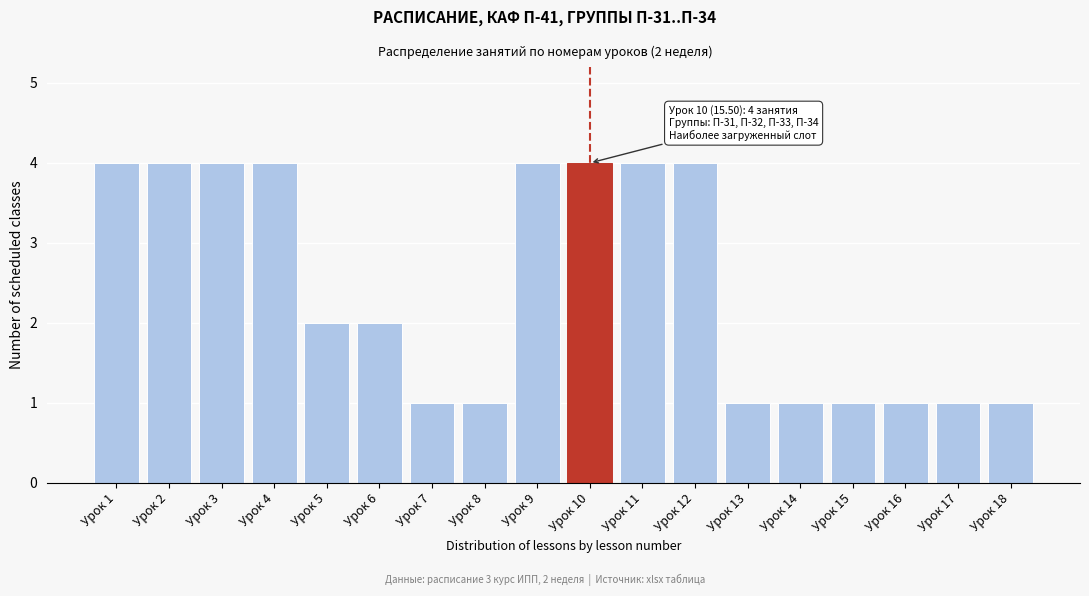

Reading right to left, what are all the values shown in this chart?

1	1	1	1	1	1	4	4	4	4	1	1	2	2	4	4	4	4